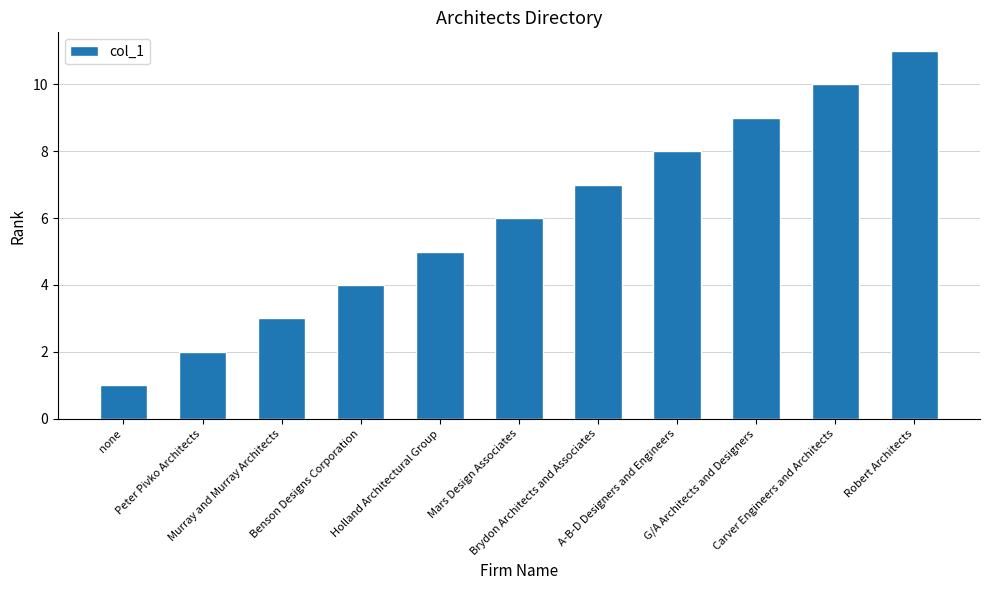

Where is the data nearest to the value 6?

Mars Design Associates